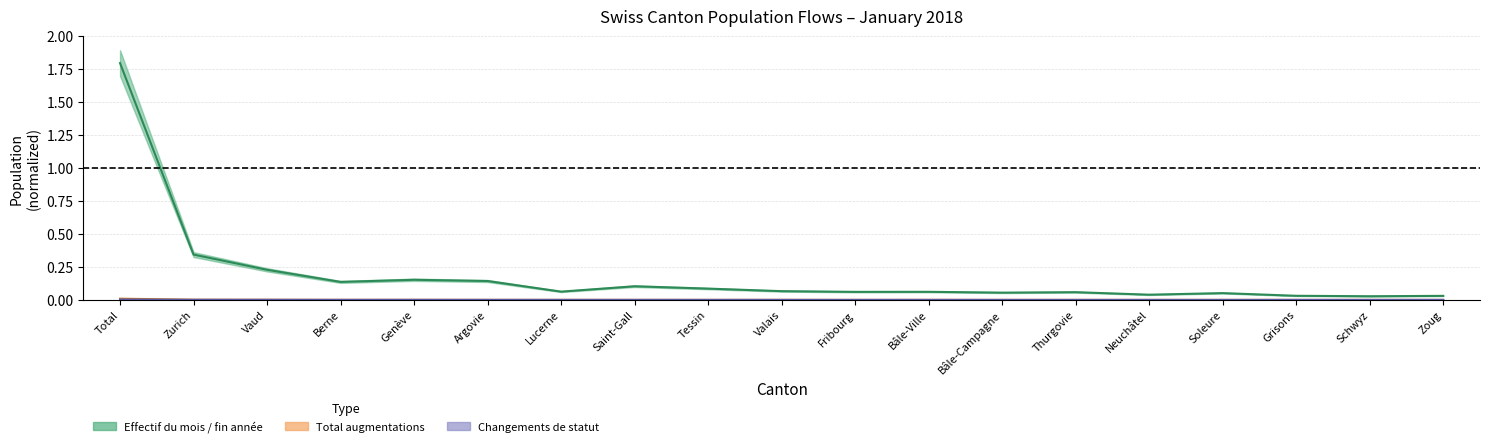

The Effectif à la fin series shows 0.1 at Thurgovie. True or false?

True